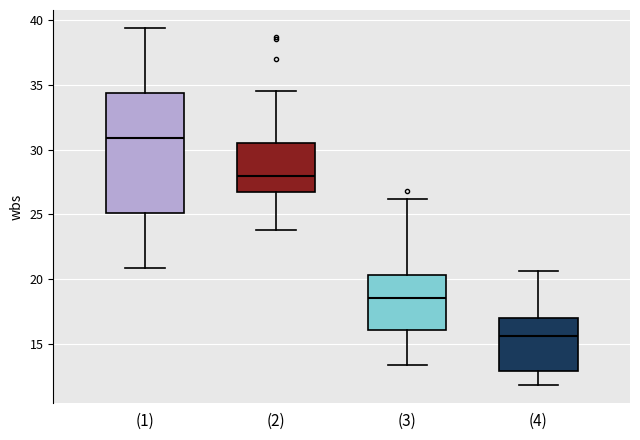

Which box is the tallest, from its lower edge to its upper edge?

(1)